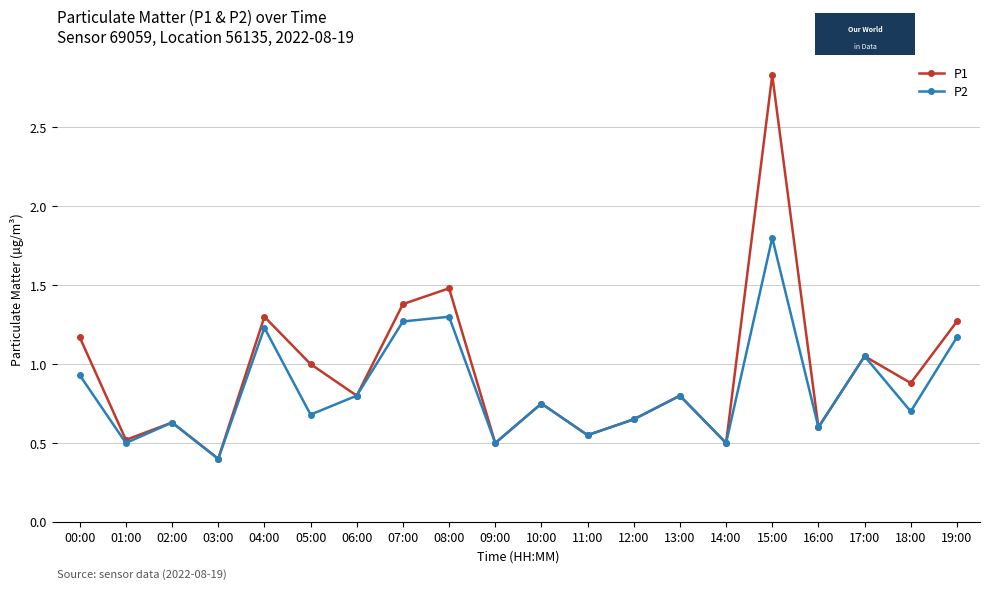

Rank the series by their maximum value, from highest to lowest.

P1, P2